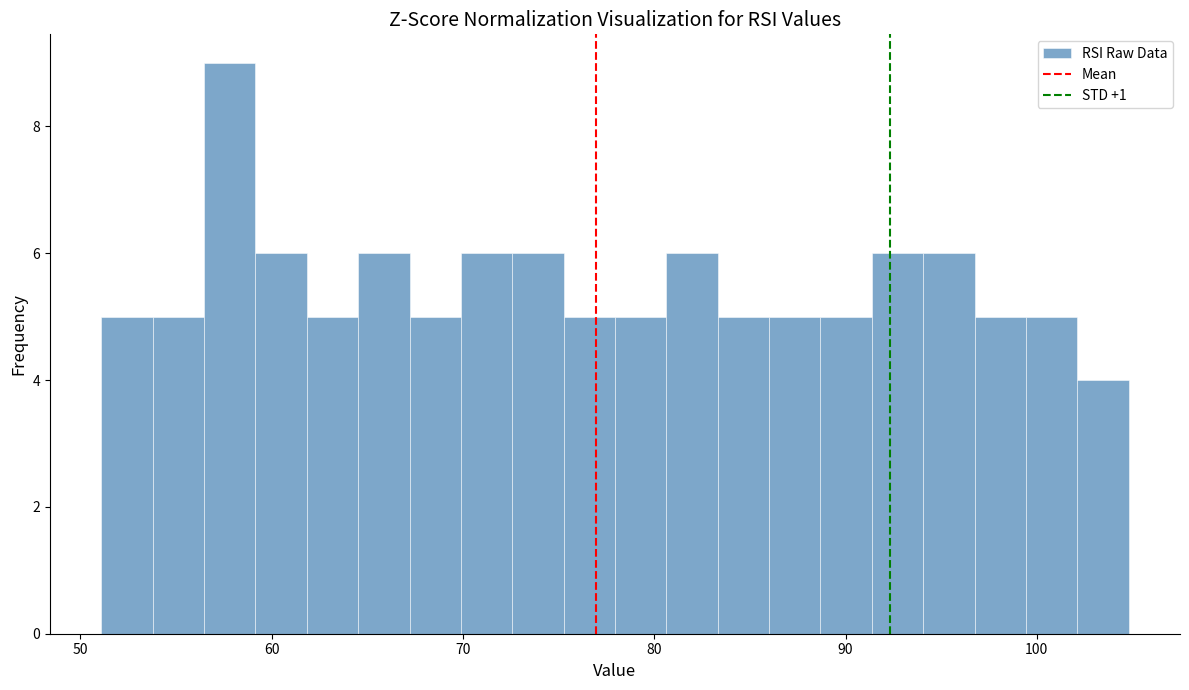

Around what value on the x-axis is the tallest bar? Give the approximate position of its centre, as read against the axis.

58